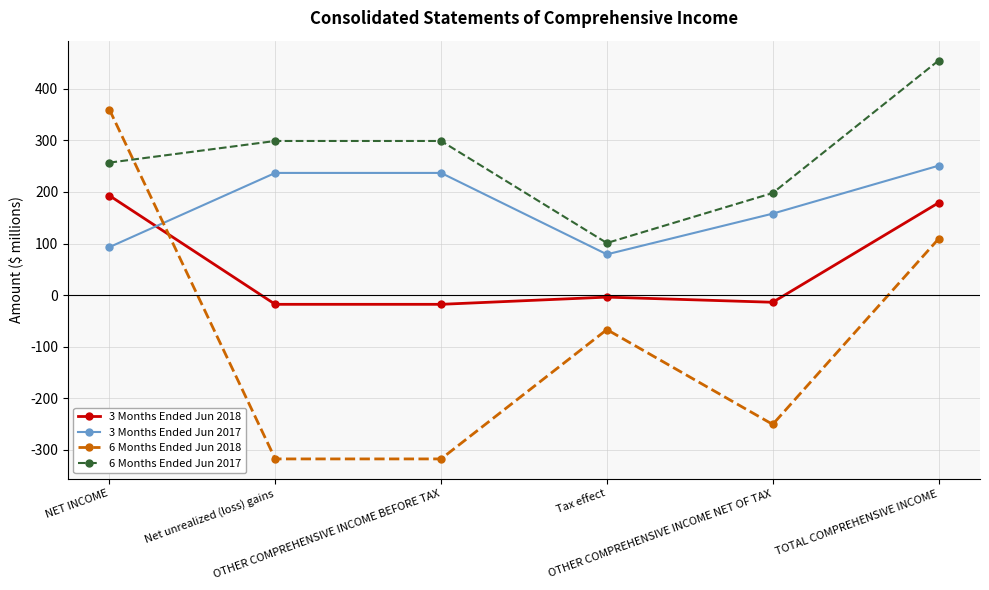

How many 6 Months Ended Jun 2017 values are between 198 and 299?

4